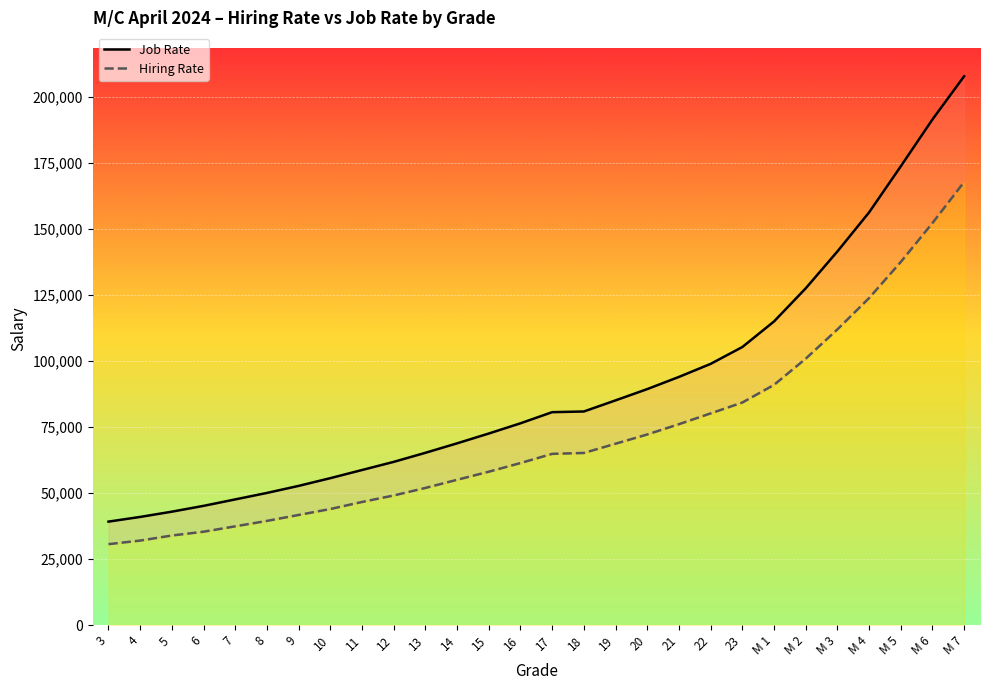

Reading right to left, extract all data points from this chart.

Job Rate: 207762	191427	173664	156224	141439	127474	114940	105255	98882	93946	89332	85066	80860	80603	76388	72519	68805	65219	61786	58706	55620	52695	50032	47580	45137	42936	40948	39171
Hiring Rate: 167754	152191	137457	123793	111925	100845	90931	84246	80138	76051	72160	68660	65164	64821	61340	58066	55005	51920	49068	46608	43942	41695	39442	37388	35351	33912	31993	30639